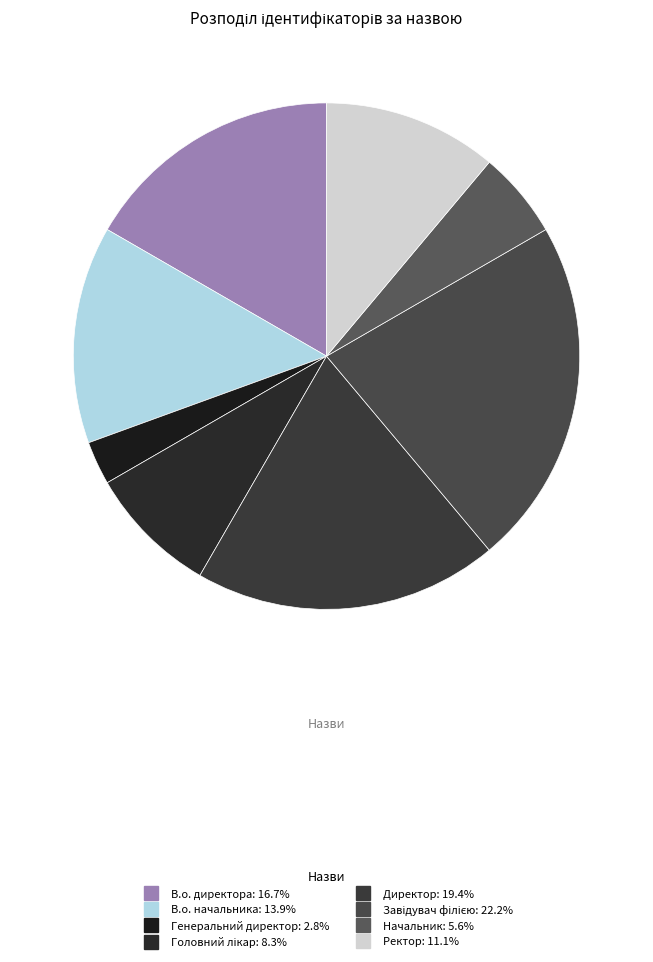

Which category has the smallest portion of the pie?

Генеральний директор